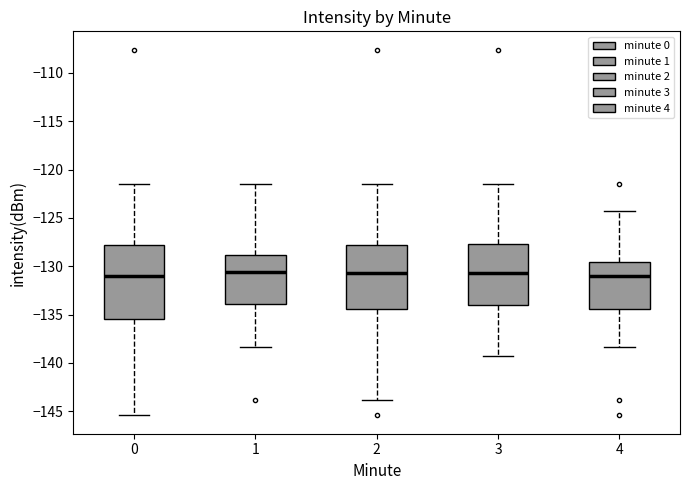

Reading left to right, transcribe this box plot: for each box, give where its median line is, the range the box spans, and where its two whiskers end, as read against the y-axis. The values are not printed on the chart, so give them approximately, as read against the axis.

0: median -131.0, box -135.5 to -128.0, whiskers -145.5 to -121.5
1: median -130.5, box -134.0 to -129.0, whiskers -138.5 to -121.5
2: median -130.5, box -134.5 to -128.0, whiskers -144.0 to -121.5
3: median -130.5, box -134.0 to -127.5, whiskers -139.5 to -121.5
4: median -131.0, box -134.5 to -129.5, whiskers -138.5 to -124.5